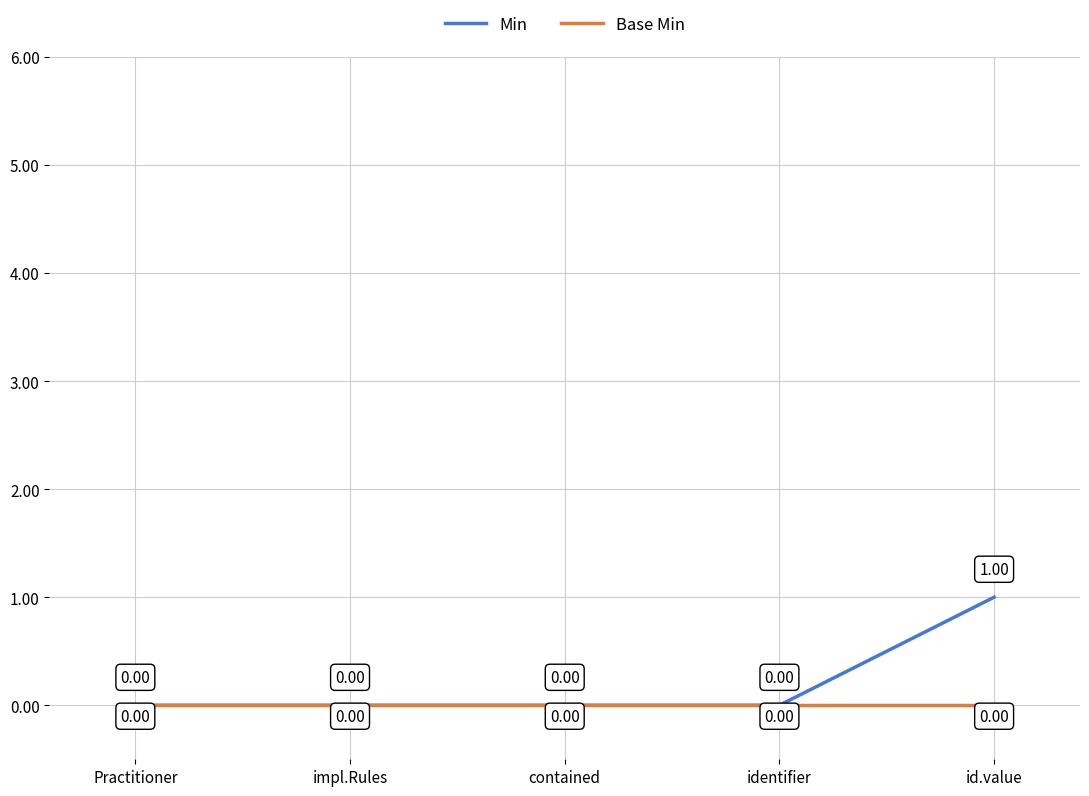

At which category is the sum across all series the highest?

id.value